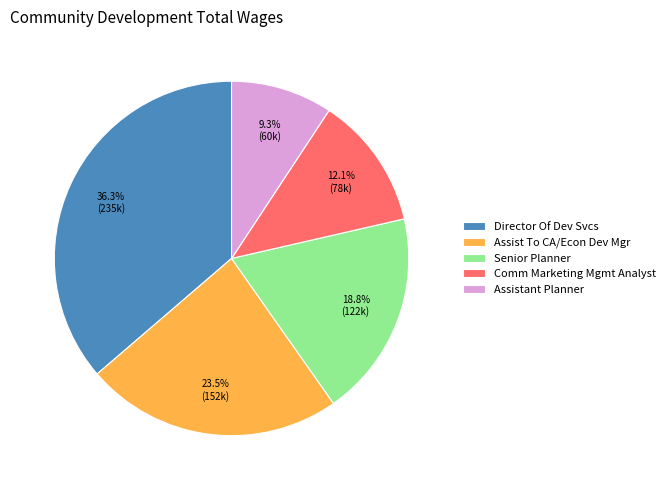

What percentage is the Assistant Planner slice, to the nearest percent?

9%